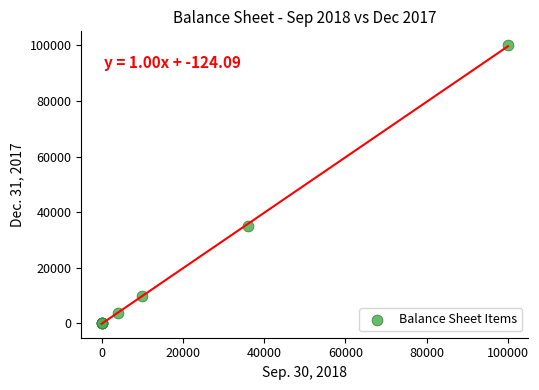

What Y value in the scatter plot is closest to 50000?

34959.0